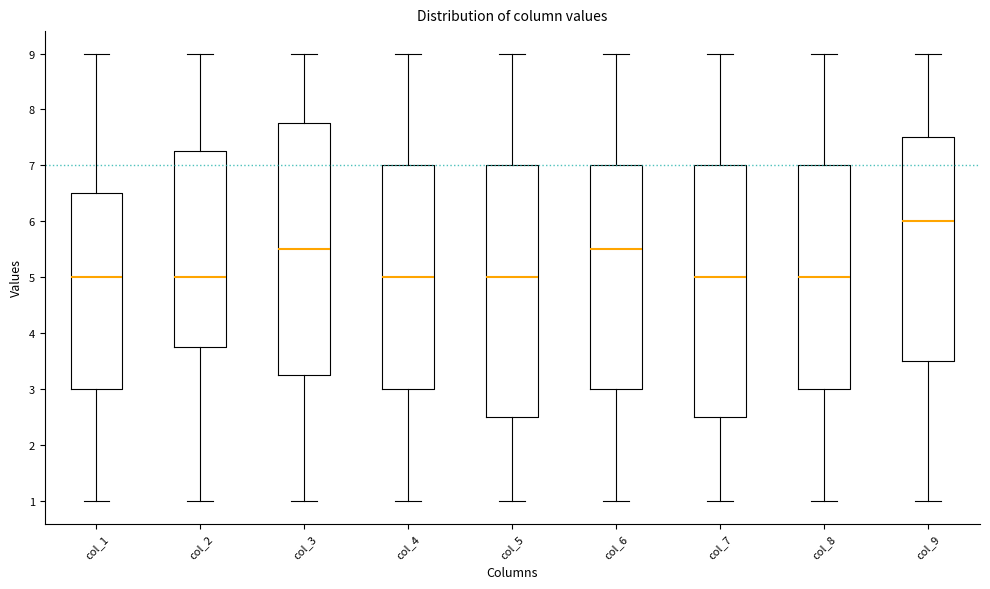

Where does the lower whisker of the box for col_1 end on the y-axis? The values are not printed on the chart, so give them approximately, as read against the axis.

1.0